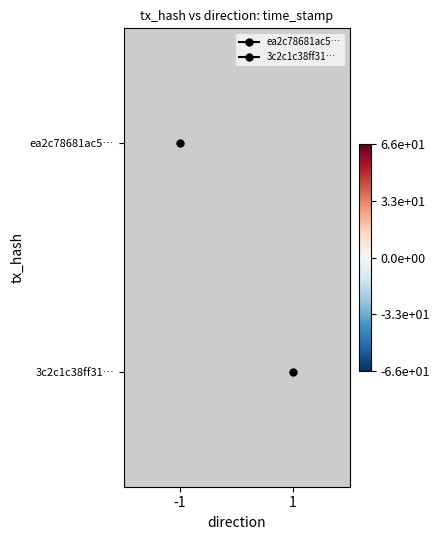

List the series in order of their peak value, highest first.

ea2c78681ac5…, 3c2c1c38ff31…